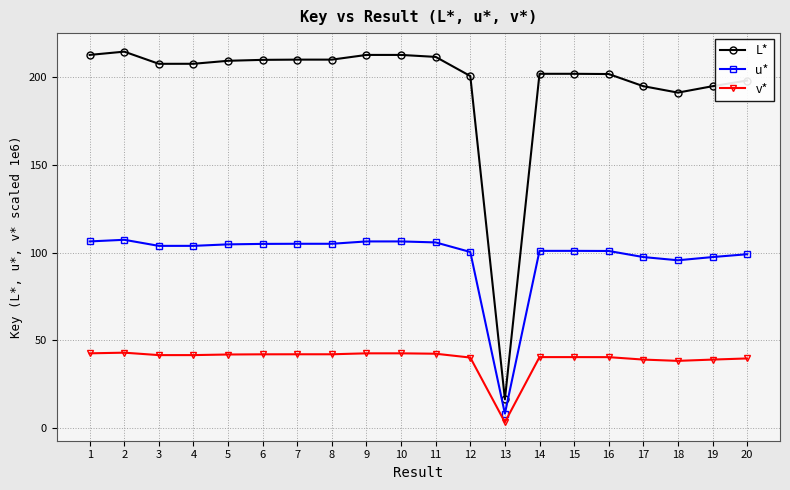

Between 13 and 16, which series saw the biggest shift?

L*